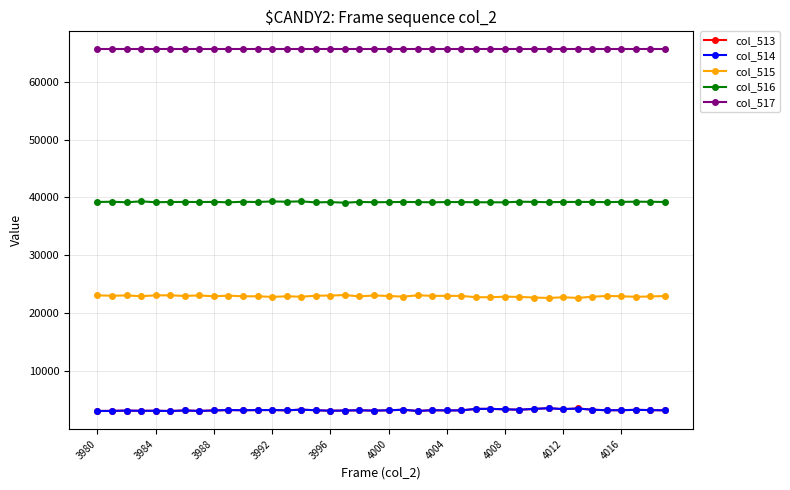

True or false: col_513 has more than 0 points higher than both neighbors.

True